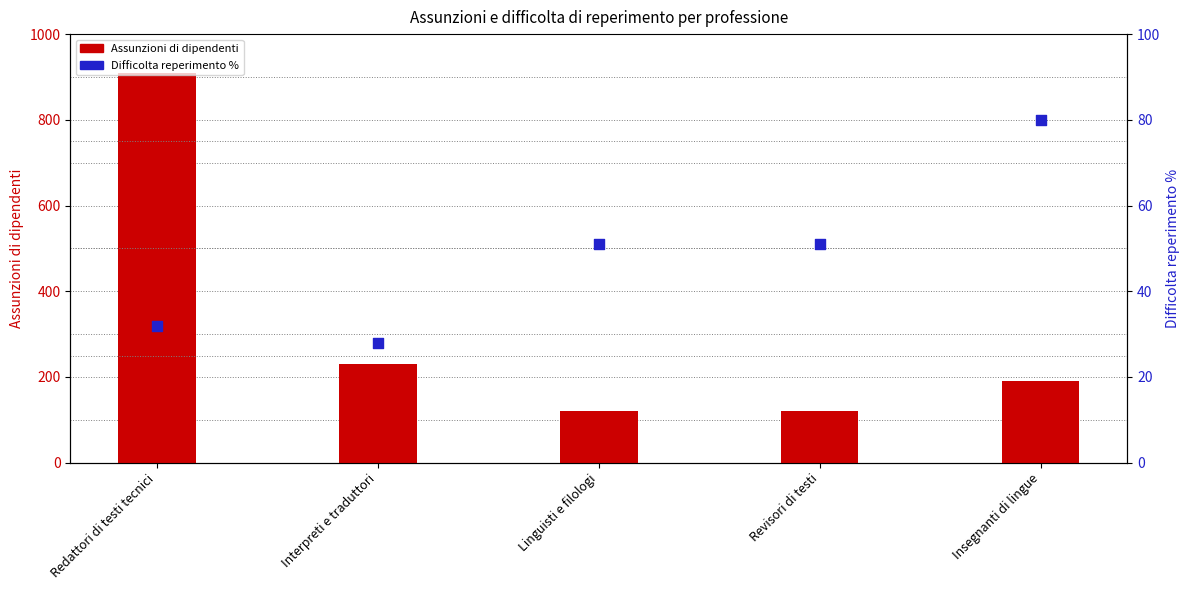

Which series contains the lowest Y value?

Difficolta reperimento %